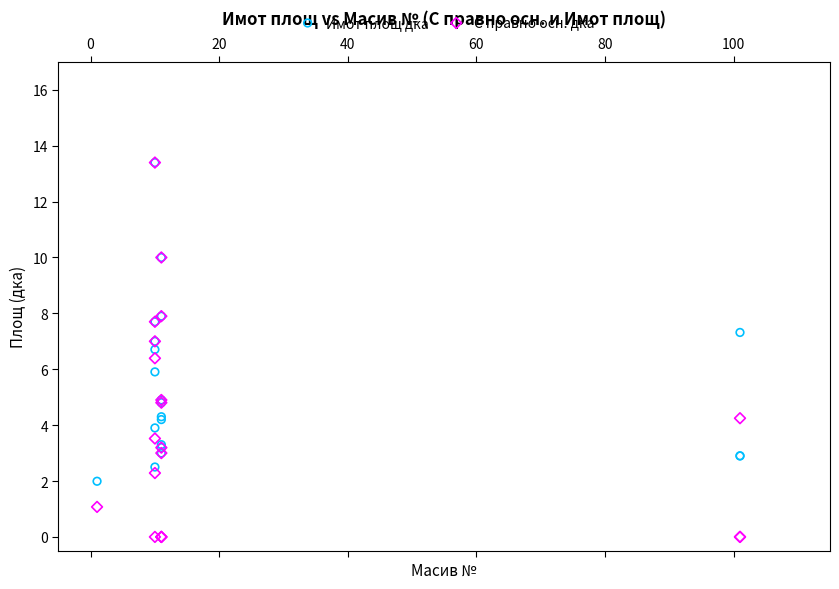

Which series has the widest spread of Y values?

С правно осн. дка